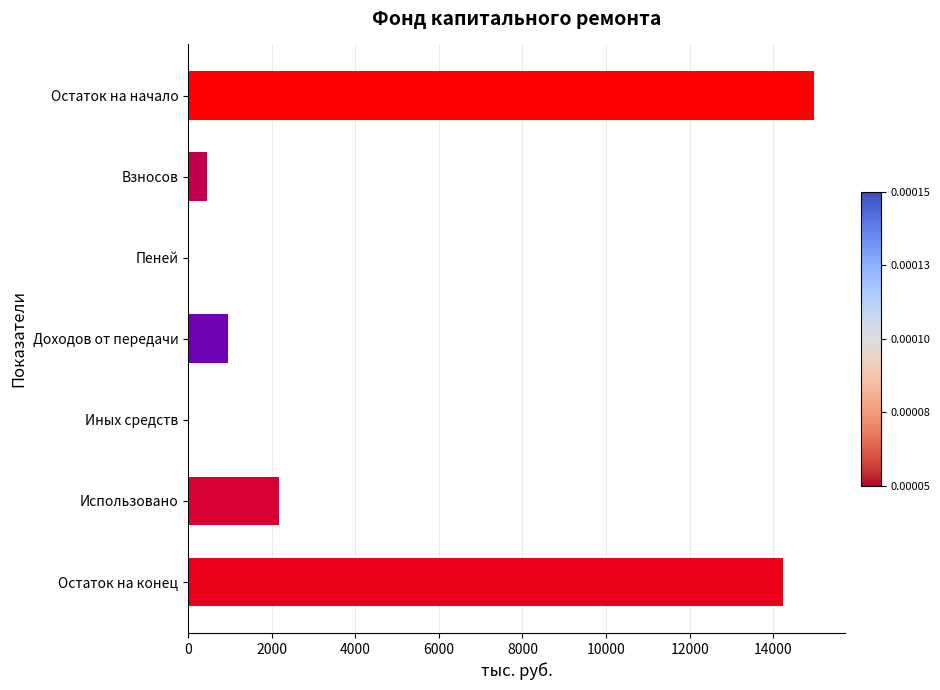

What is the change in value from Взносов to Остаток на конец?

+13767.0